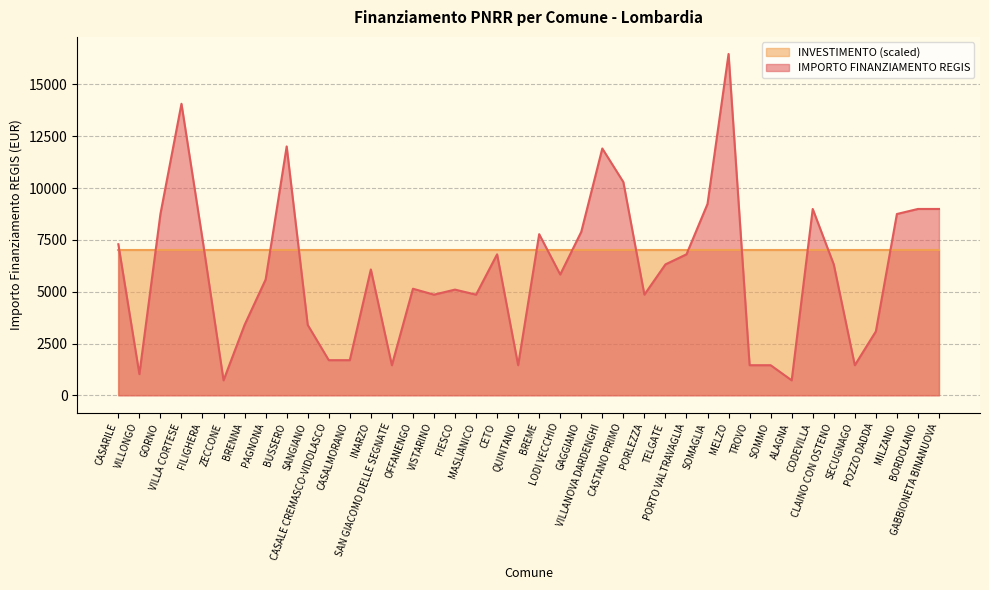

How many values exceed 6075?

19